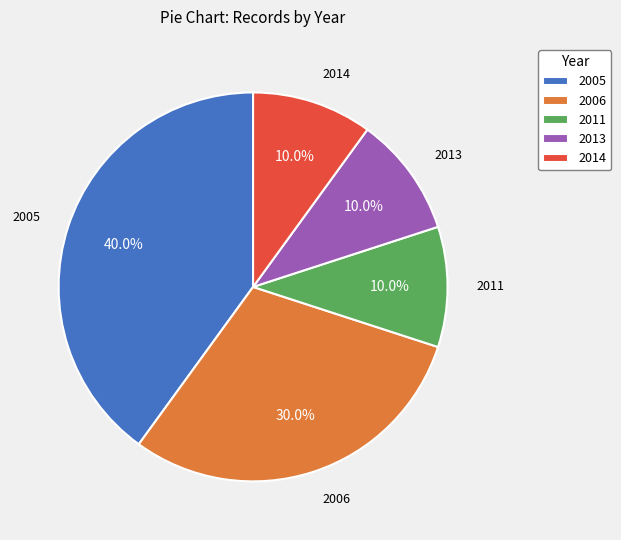

Is 2005 the majority of the pie?

No